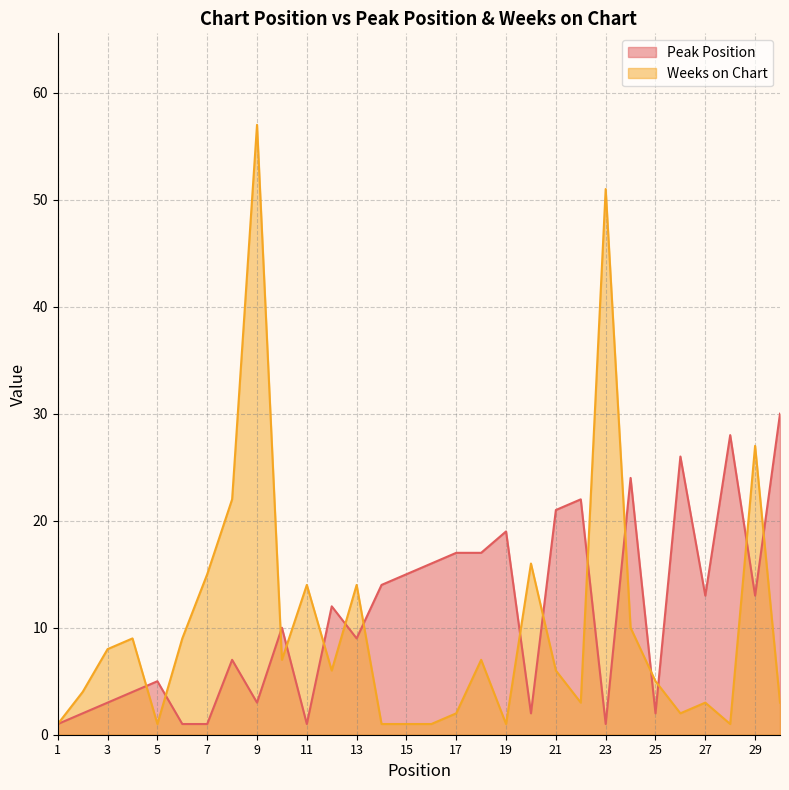

The value of Peak Position at 24 is 36. True or false?

False